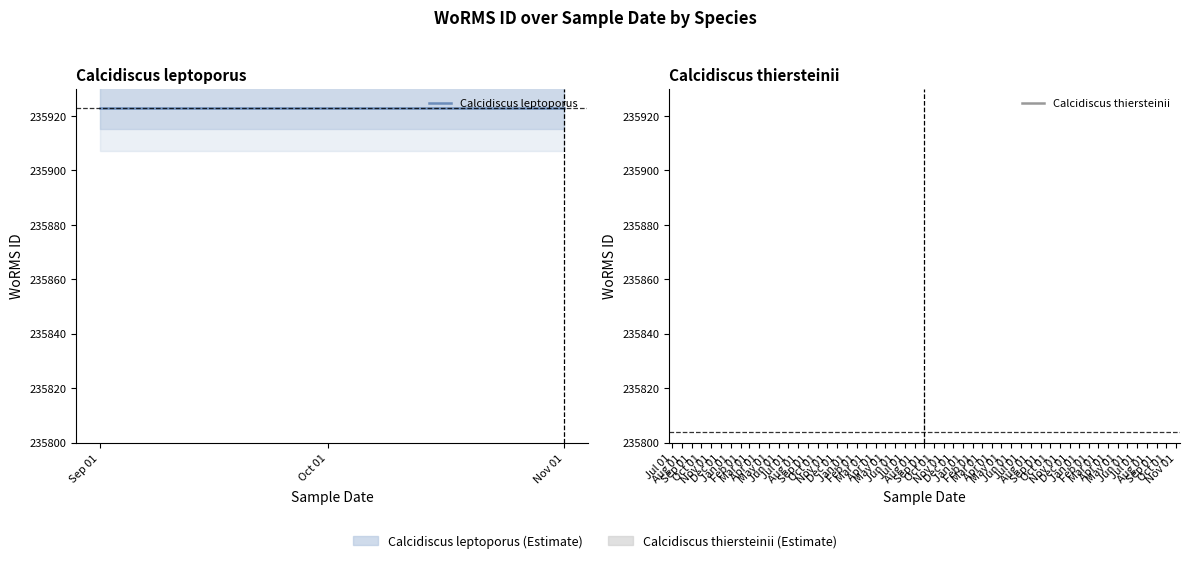

What is the value of the Calcidiscus thiersteinii point at the 1st from the left?

235804